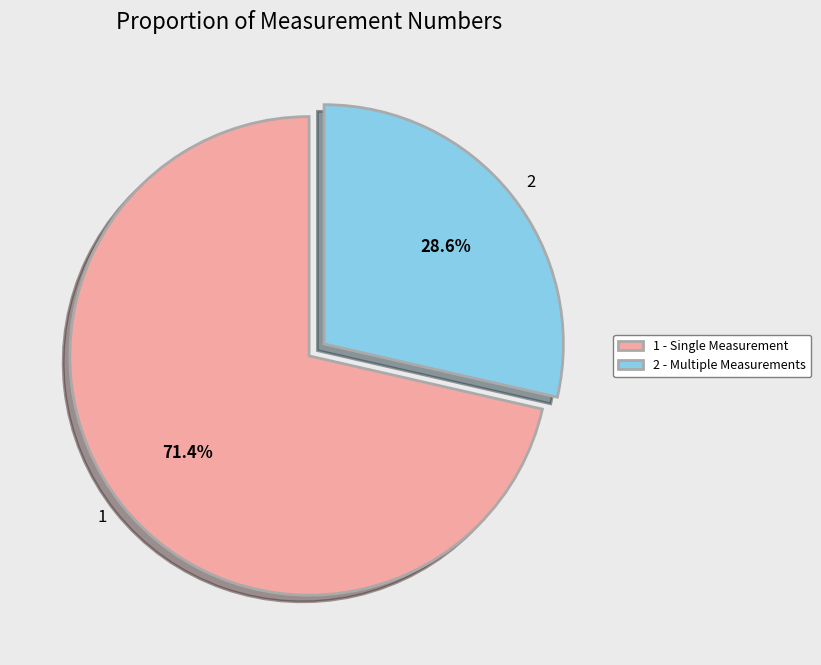

What portion of the pie excludes 1?

28.6%